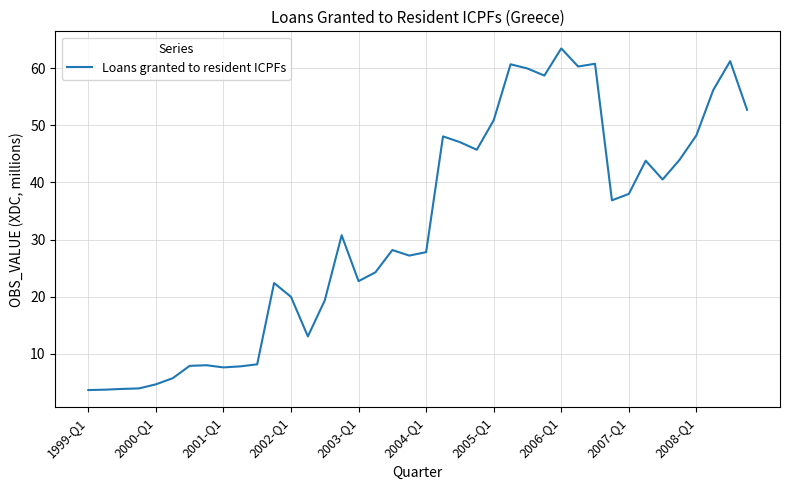

What is the maximum value shown in the chart?

63.5